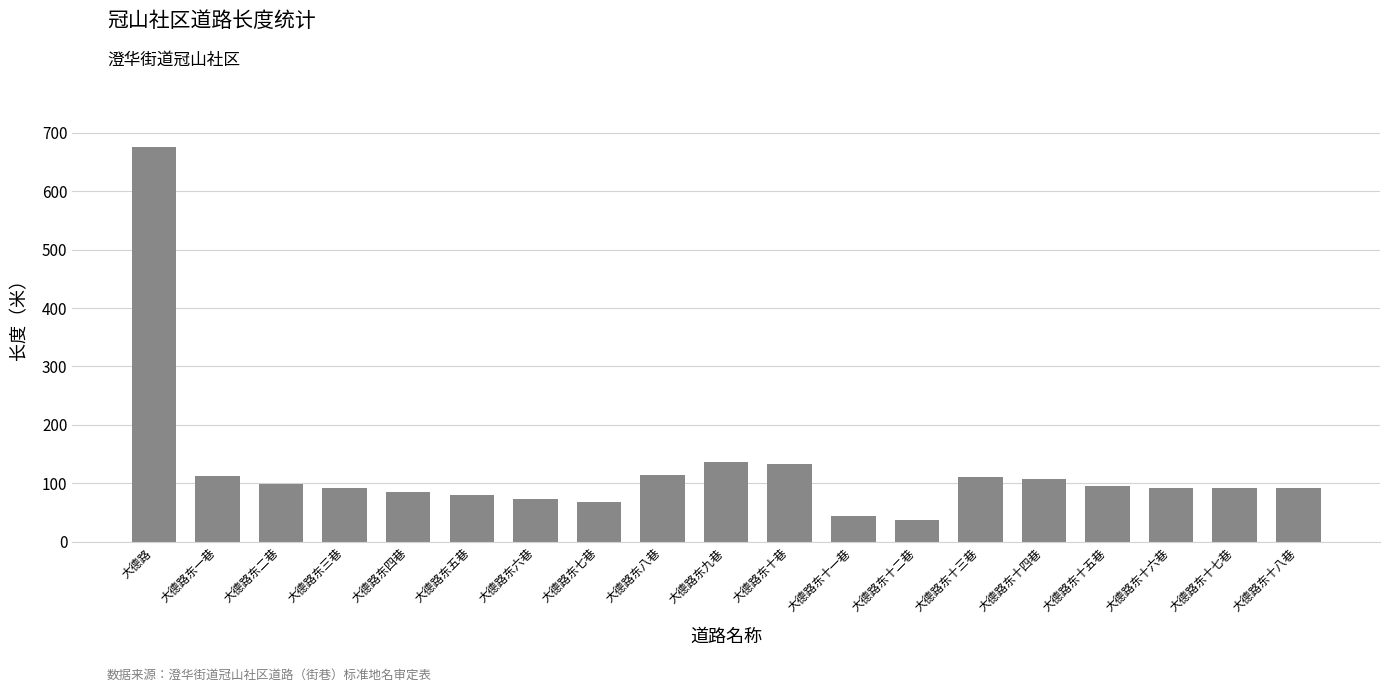

What is the smallest value displayed?

37